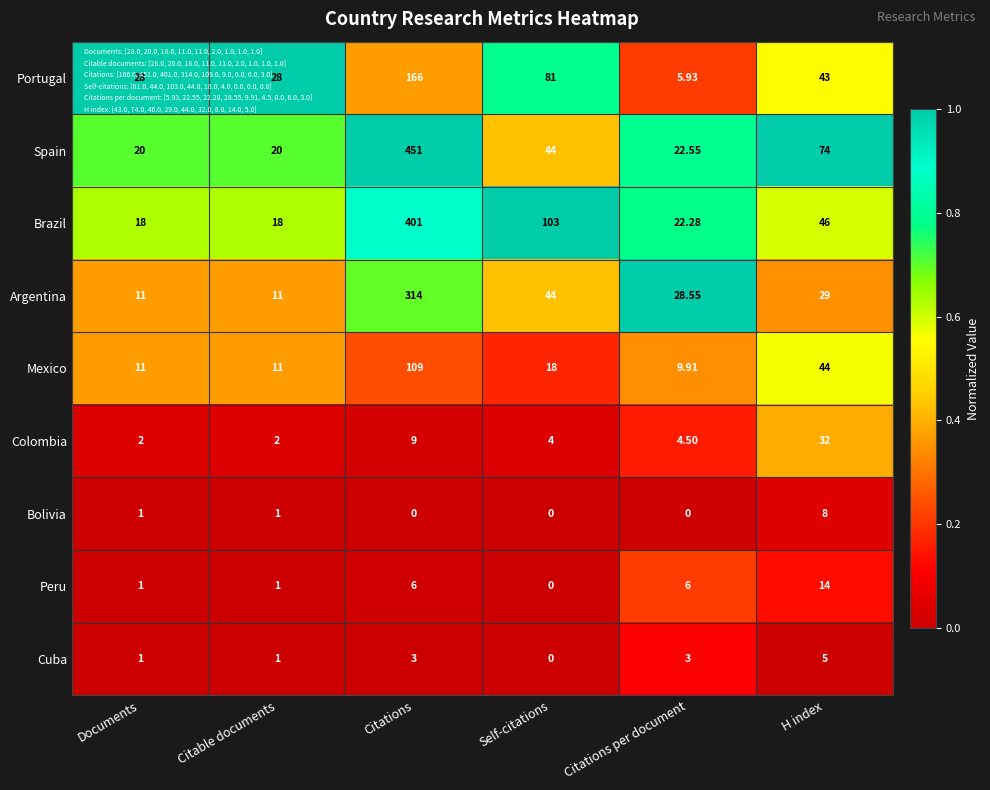

What is the spread (max minus min) of values at Citable documents?

27.0